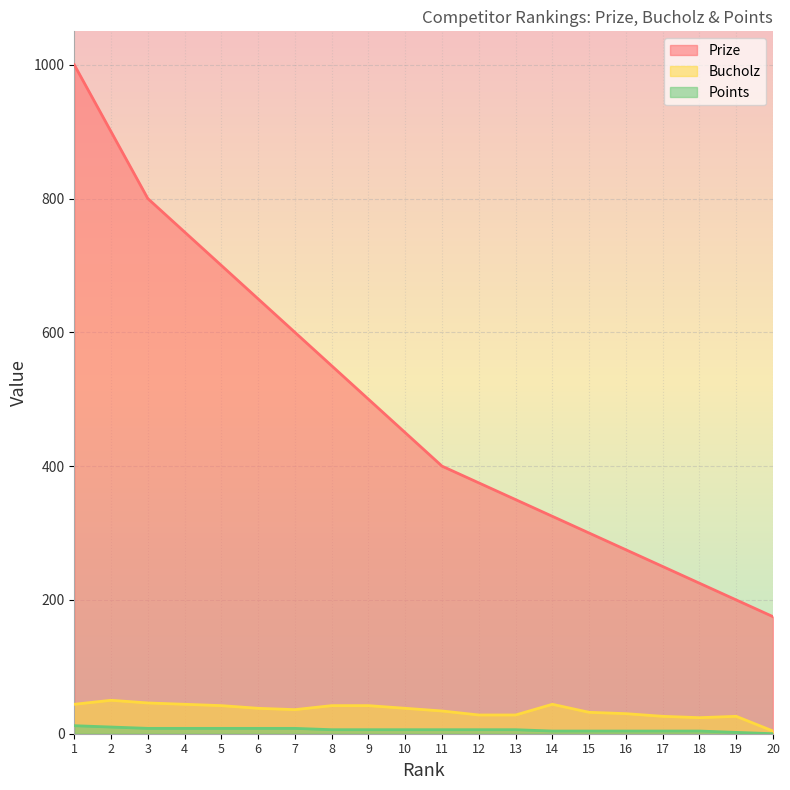

How many lines are shown in the chart?

3